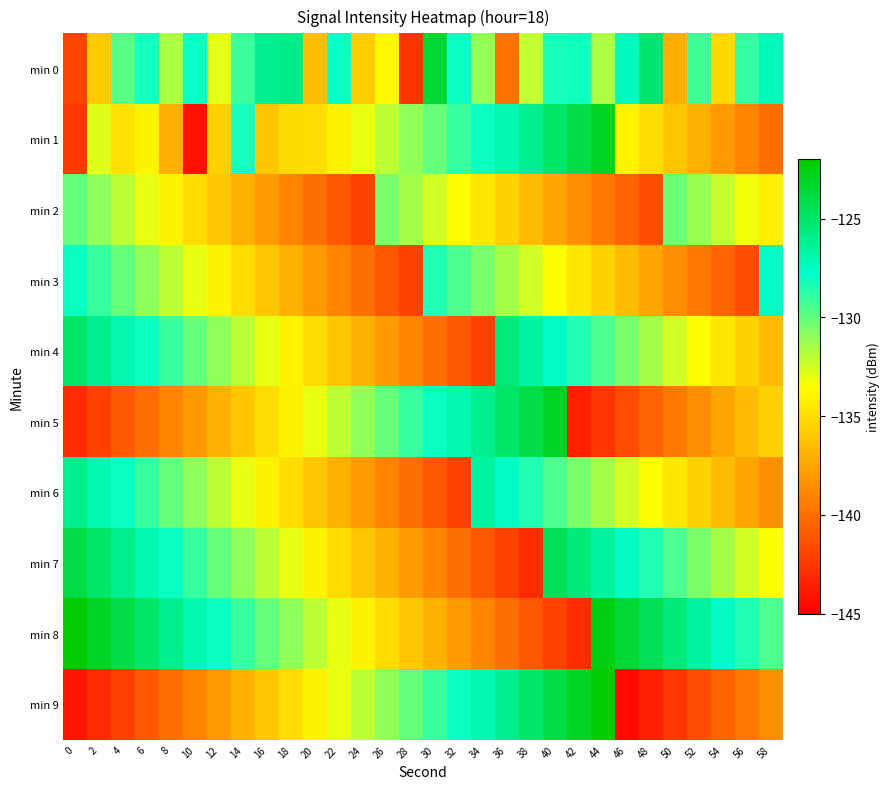

What is the total value across all series at 56?

-1352.6